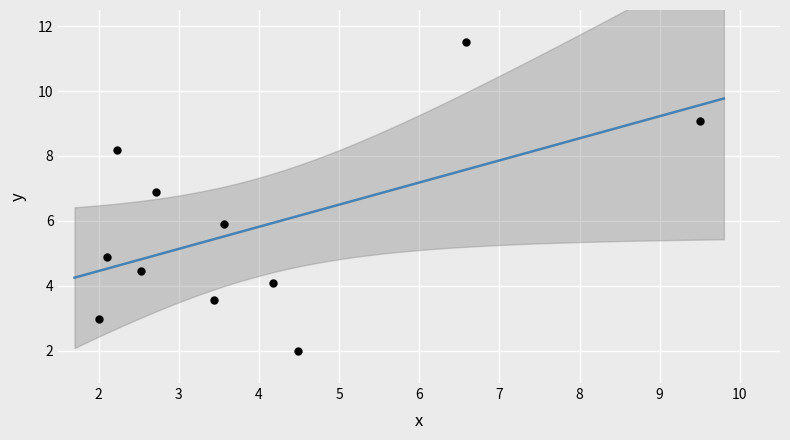

What is the average Y value?

5.8